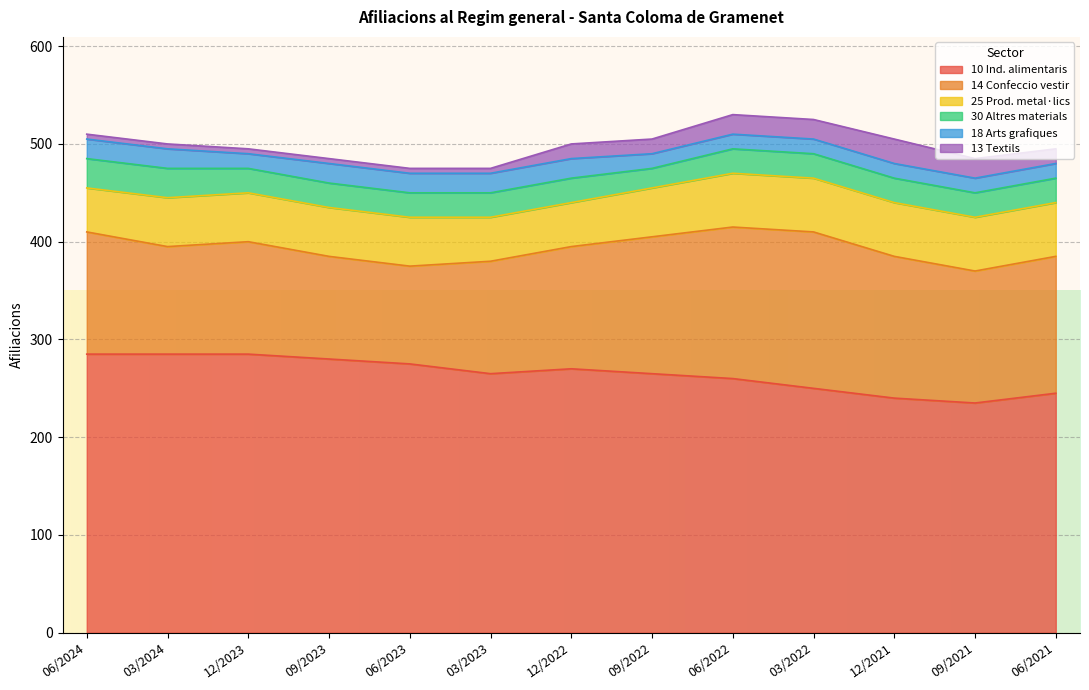

Where is 14 Confeccio vestir nearest to the value 130?

06/2024